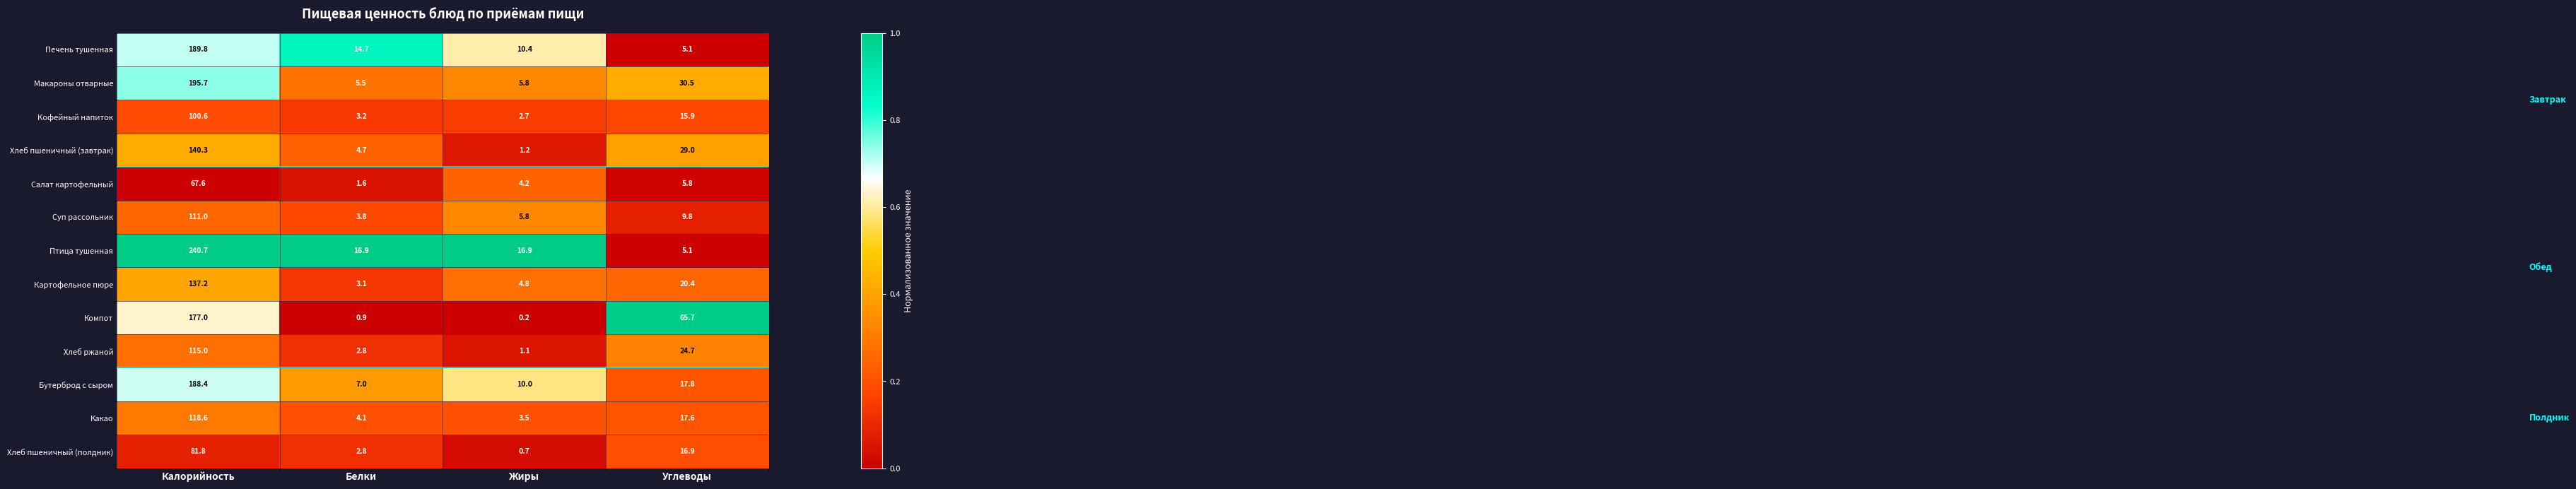

At which category is the sum across all series the highest?

Калорийность